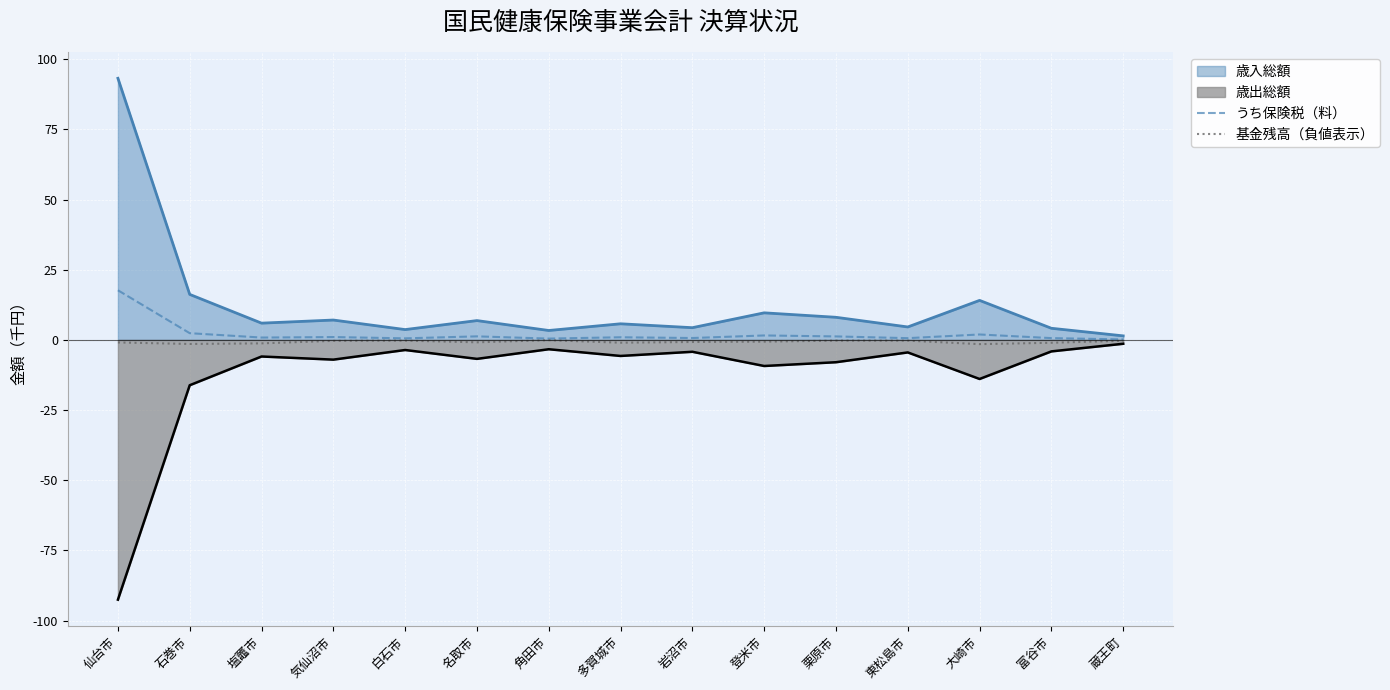

At which category does the chart reach its minimum across all series?

仙台市